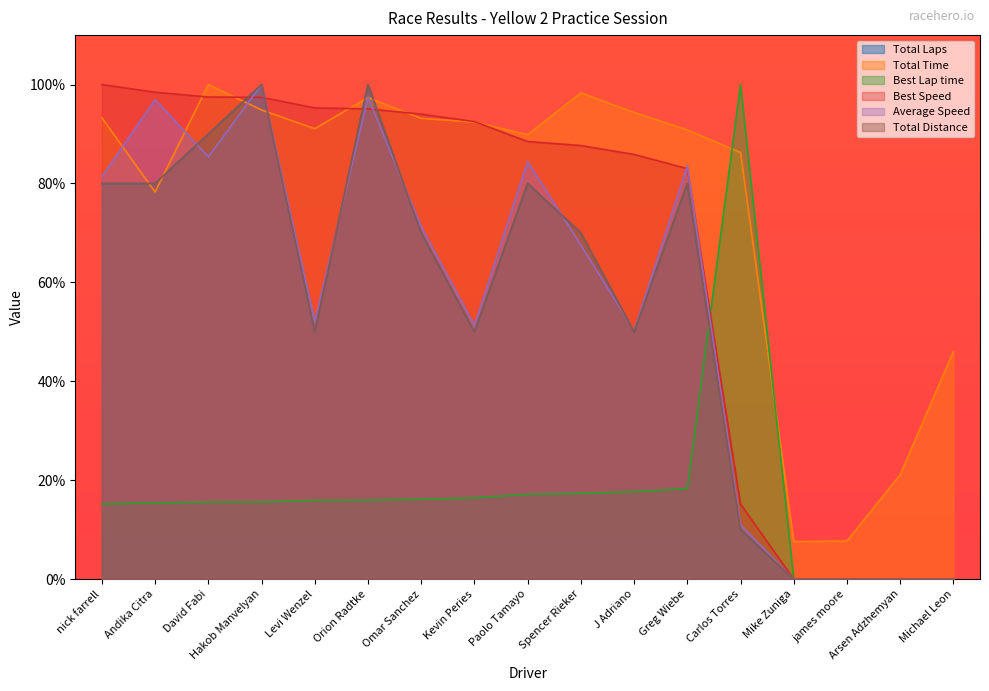

Rank the series by their maximum value, from highest to lowest.

Total Laps, Total Time, Best Lap time, Best Speed, Average Speed, Total Distance